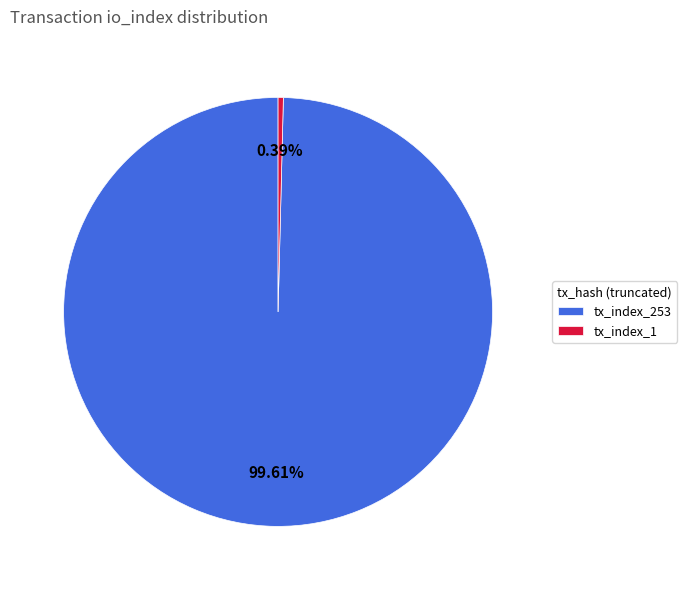

Rank the categories by value from lowest to highest.

tx_index_1, tx_index_253